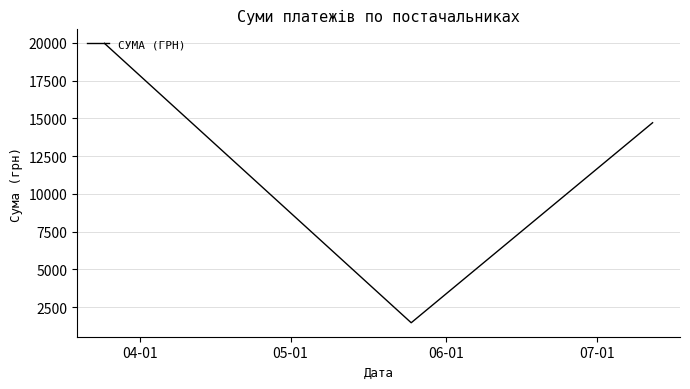

What is the difference between the maximum and minimum values?

18497.4